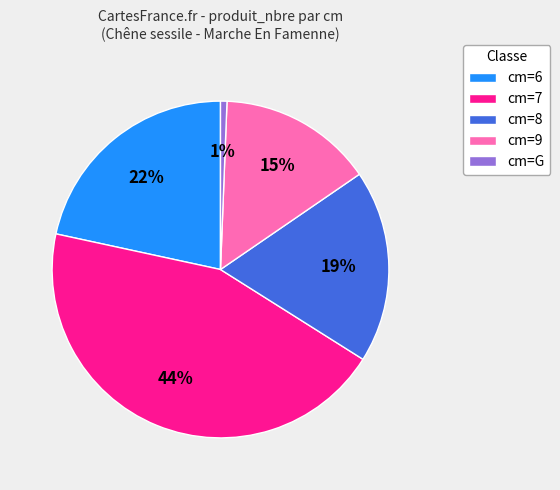

To the nearest percent, what portion does cm=7 represent?

44%